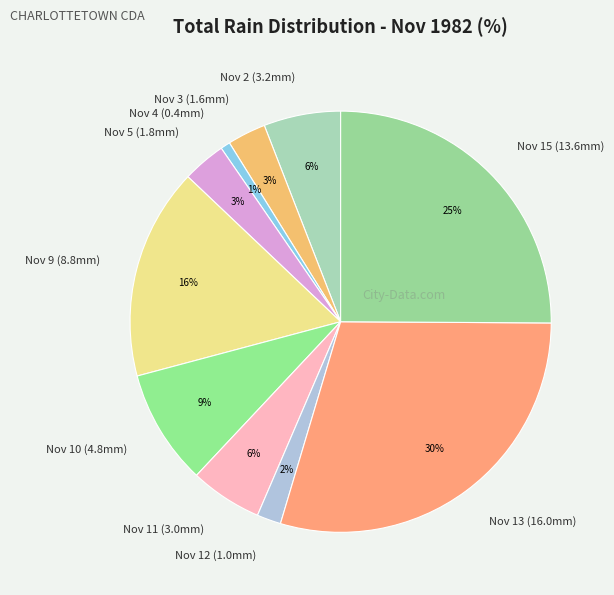

To the nearest percent, what is the combined percentage of Nov 9 (8.8mm) and Nov 13 (16.0mm)?

46%